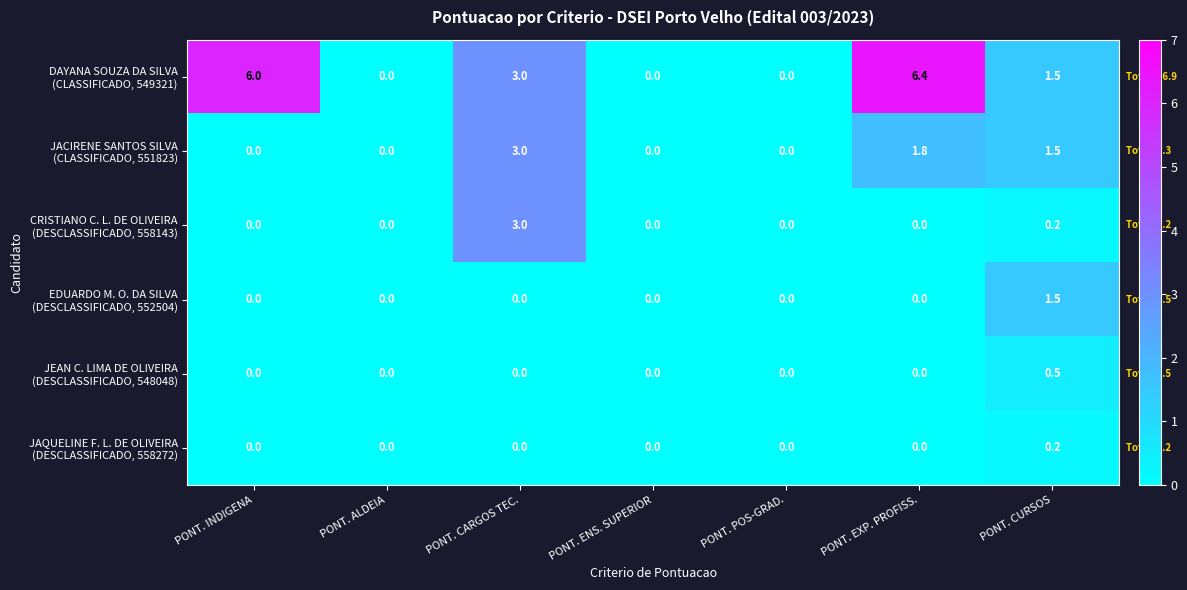

At which category is the sum across all series the highest?

PONT. CARGOS TEC.